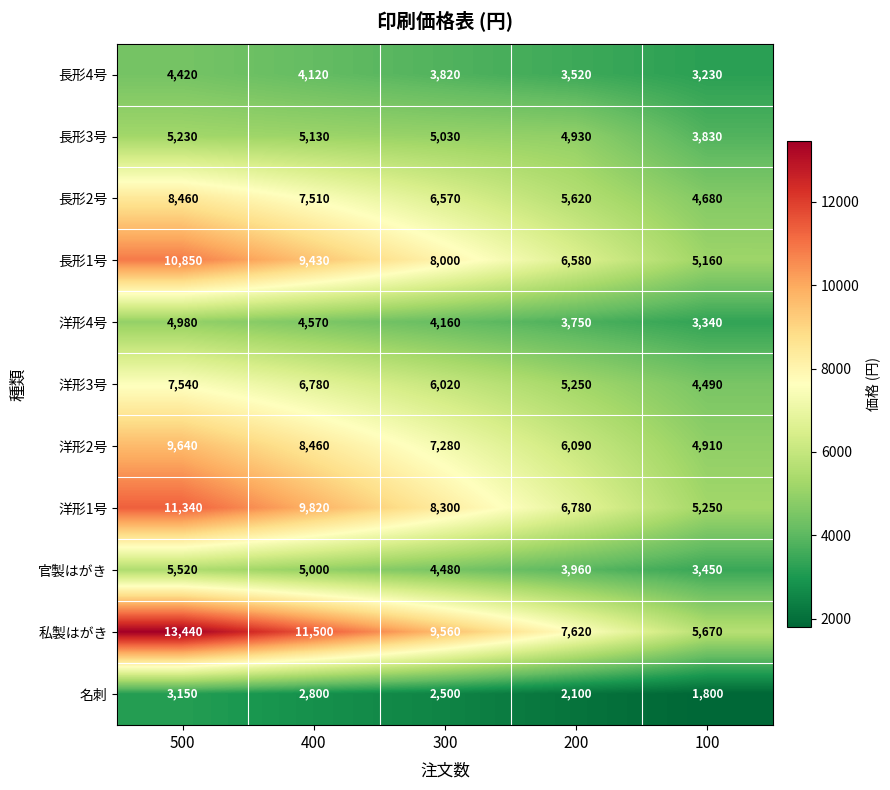

Rank the series by their maximum value, from lowest to highest.

名刺, 長形4号, 洋形4号, 長形3号, 官製はがき, 洋形3号, 長形2号, 洋形2号, 長形1号, 洋形1号, 私製はがき